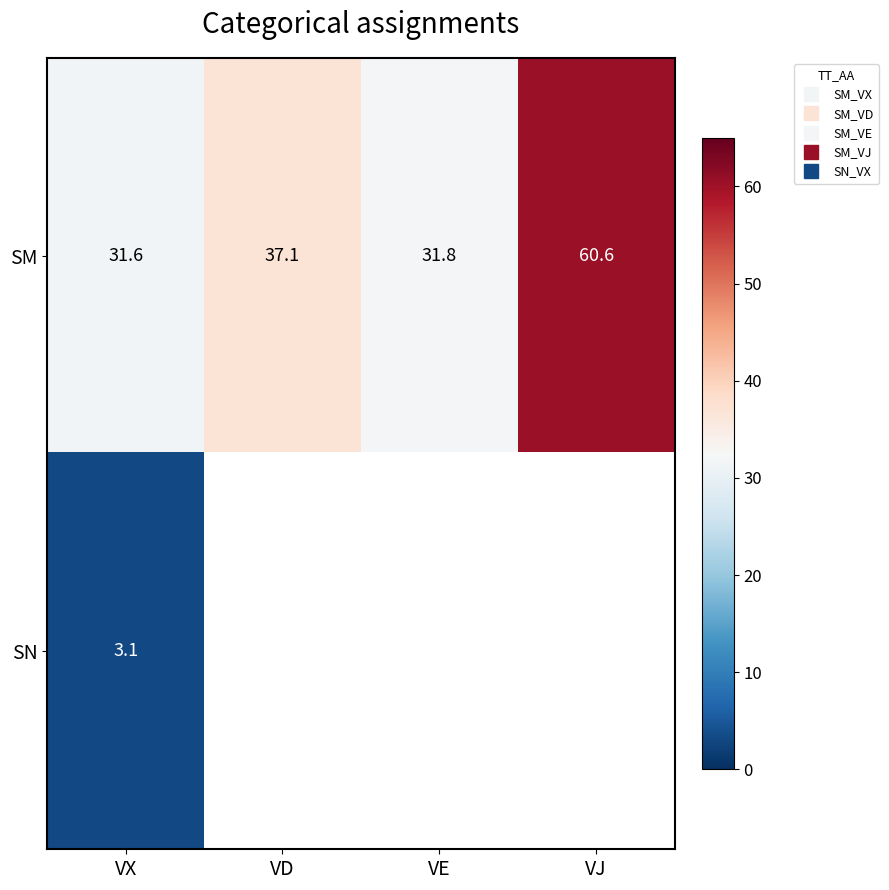

Where does the SM series first go above 37?

VD